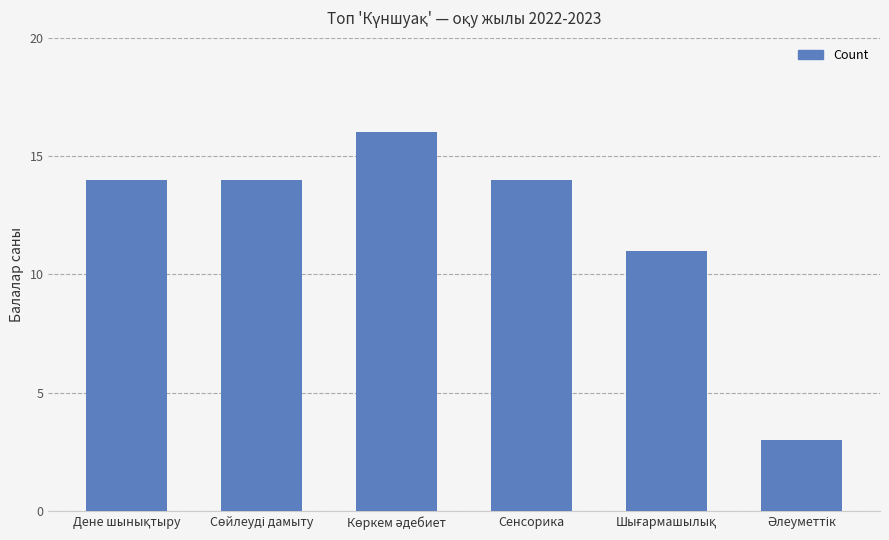

Reading right to left, list all the values displayed in this chart.

3	11	14	16	14	14